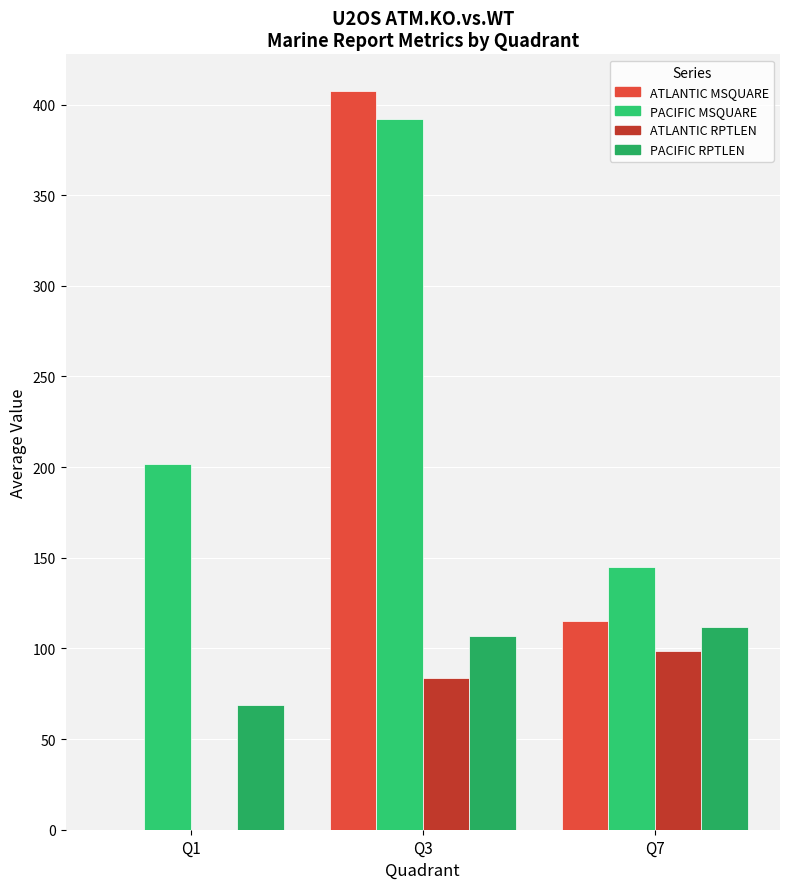

Reading left to right, list all the values displayed in this chart.

ATLANTIC_MSQUARE: Q1=0.0	Q3=407.3	Q7=115.3
PACIFIC_MSQUARE: Q1=201.5	Q3=392.0	Q7=144.9
ATLANTIC_RPTLEN: Q1=0.0	Q3=83.7	Q7=98.8
PACIFIC_RPTLEN: Q1=69.0	Q3=107.0	Q7=112.0